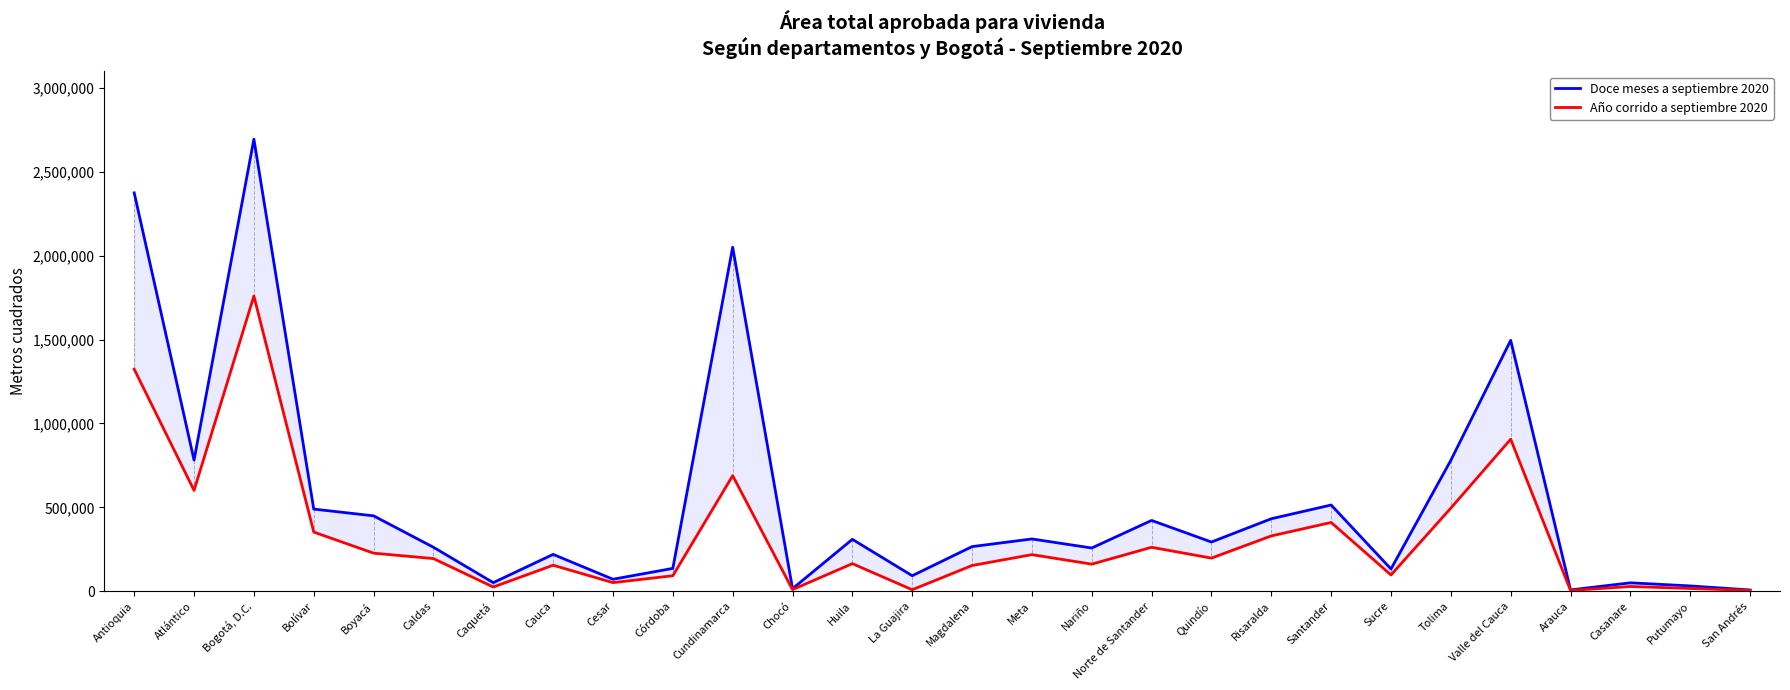

What is the difference between the maximum and minimum values in the Doce meses a septiembre 2020 series?

2688313